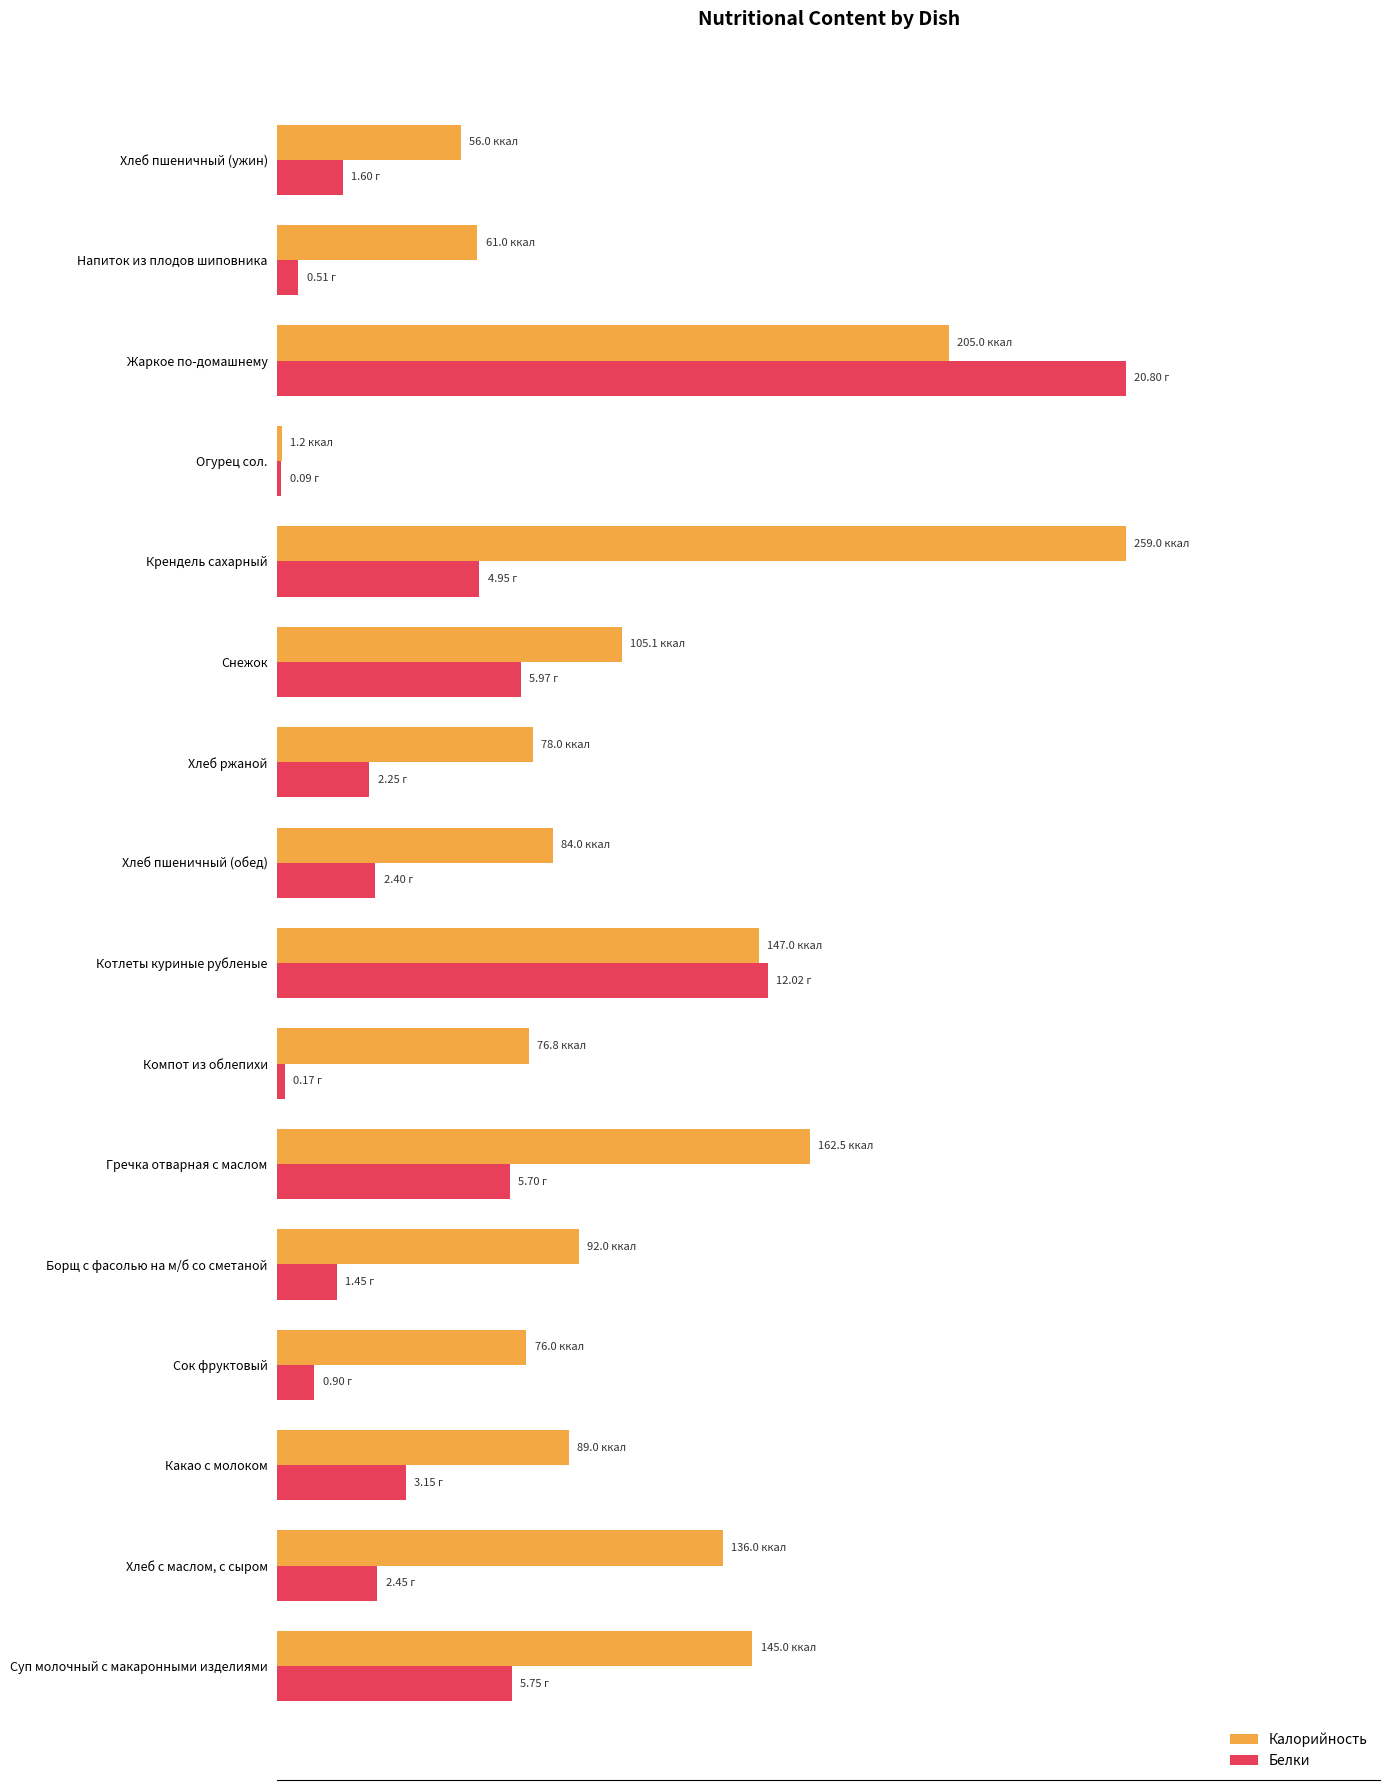

Which series has the largest total across all categories?

Калорийность